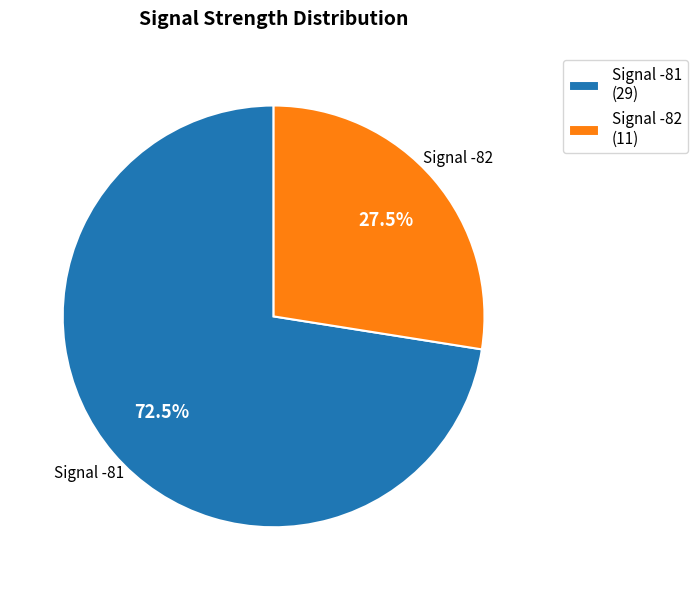

Does any single category account for the majority?

Yes